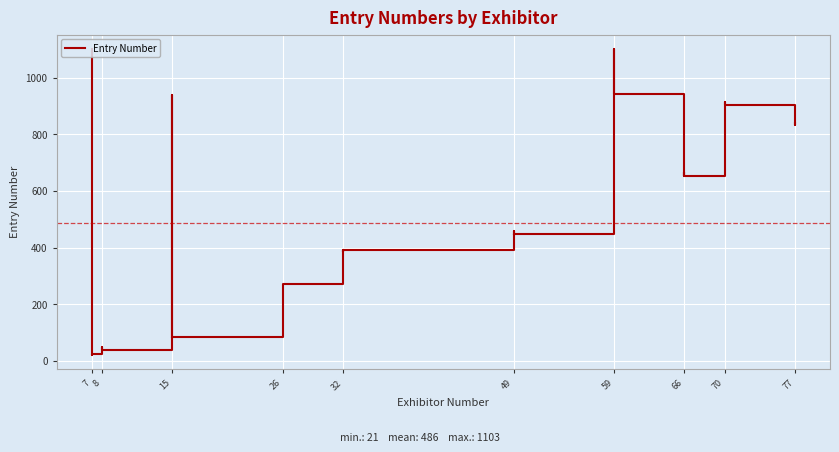

What is the approximate value at 7?

1102